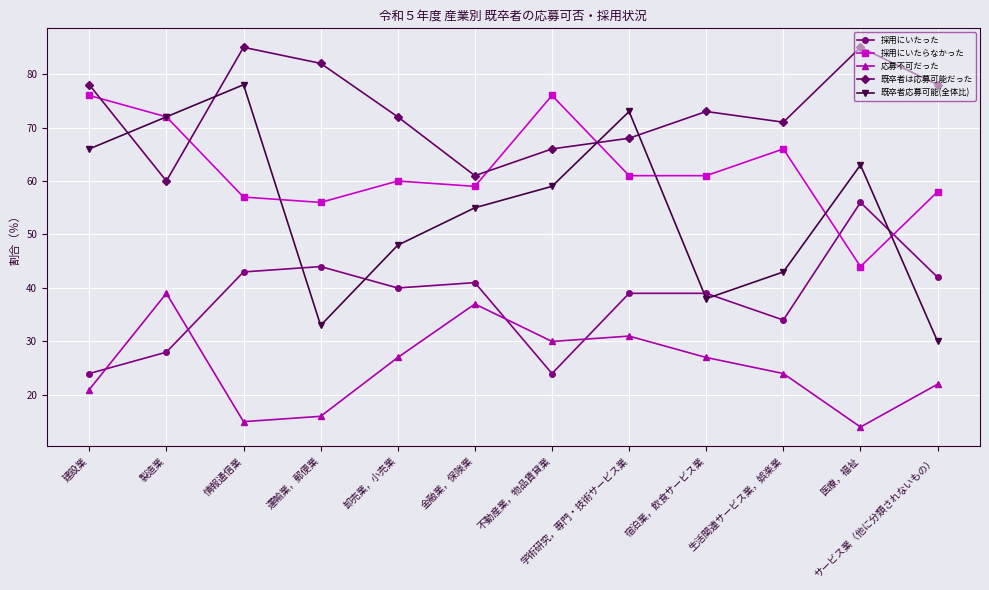

Does the chart have visible grid lines?

Yes